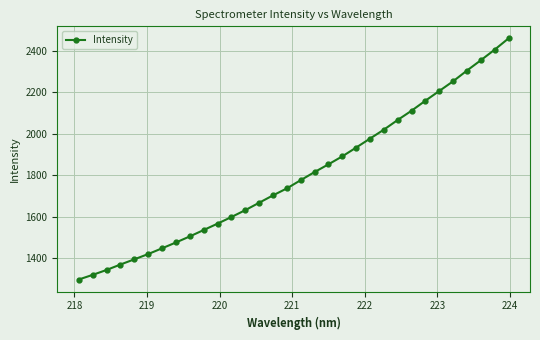

What is the average value?

1799.1